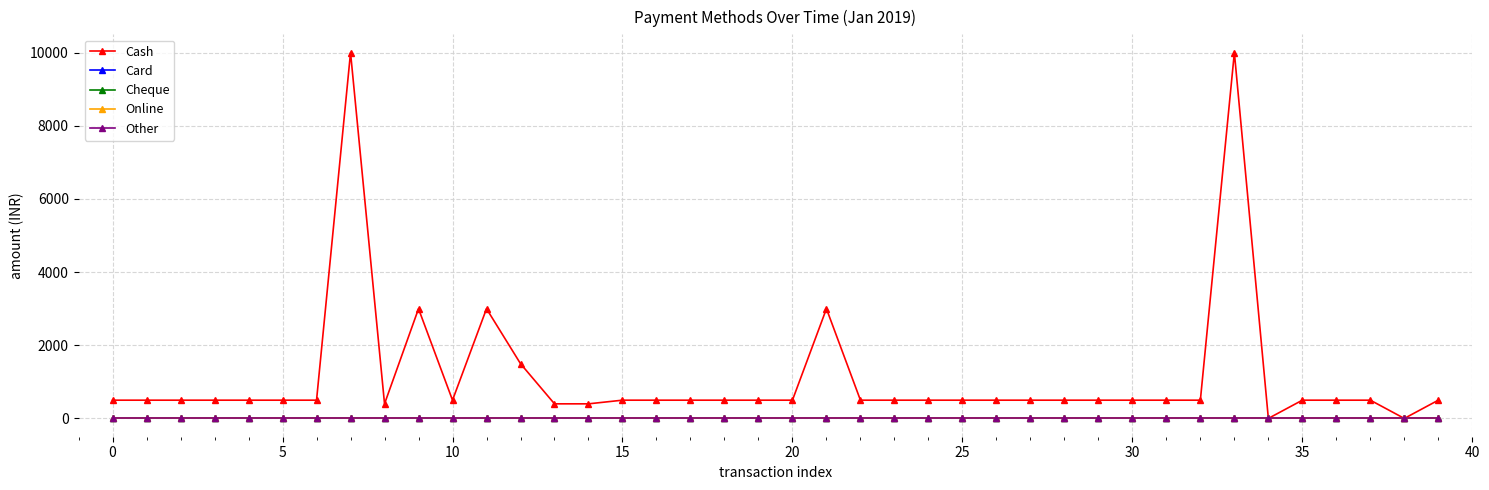

Does the chart have visible grid lines?

Yes